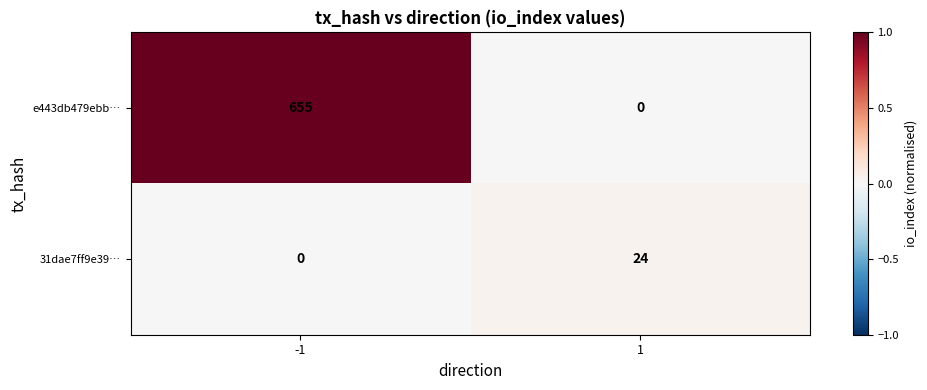

Which series has the largest total across all categories?

e443db479ebb…